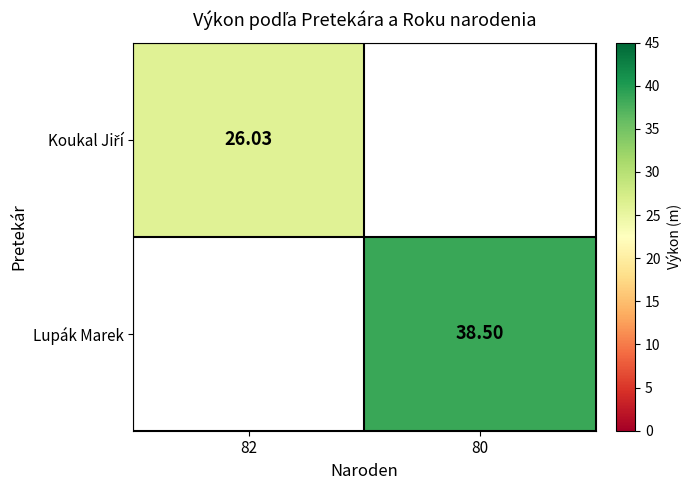

Is the value of Koukal Jiří at 80 greater than the value of Lupák Marek at 82?

No